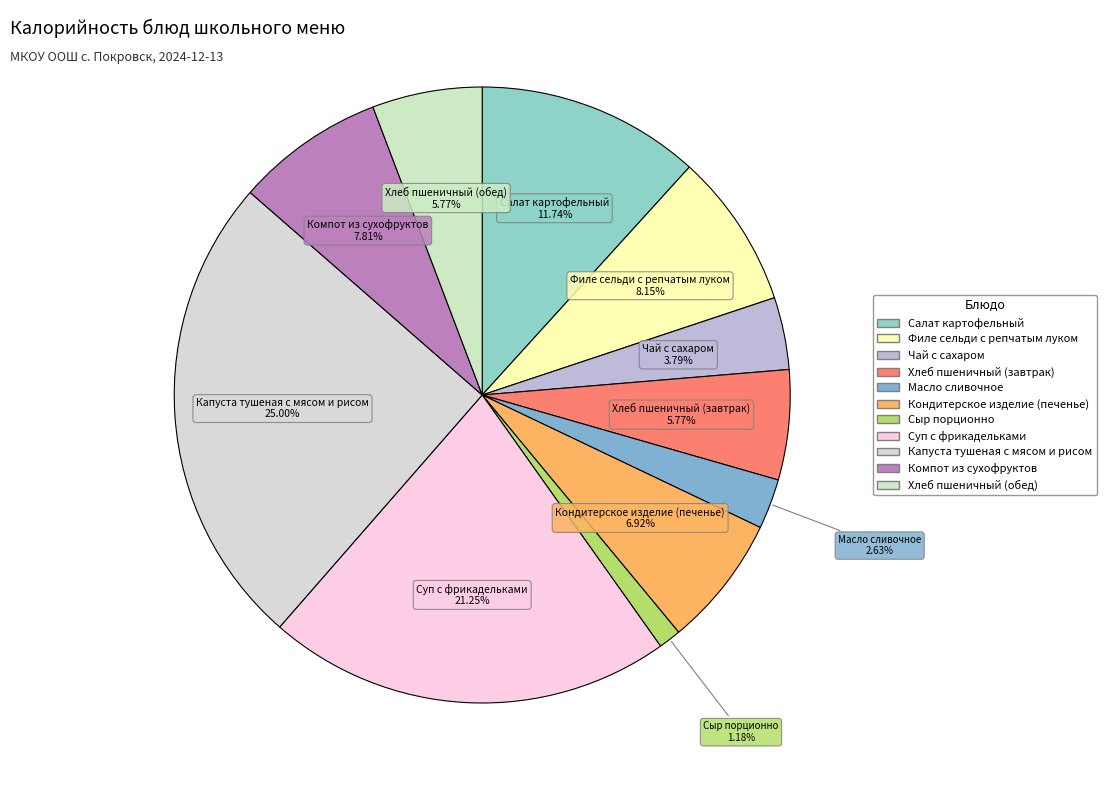

Does Чай с сахаром account for over 50% of the chart?

No